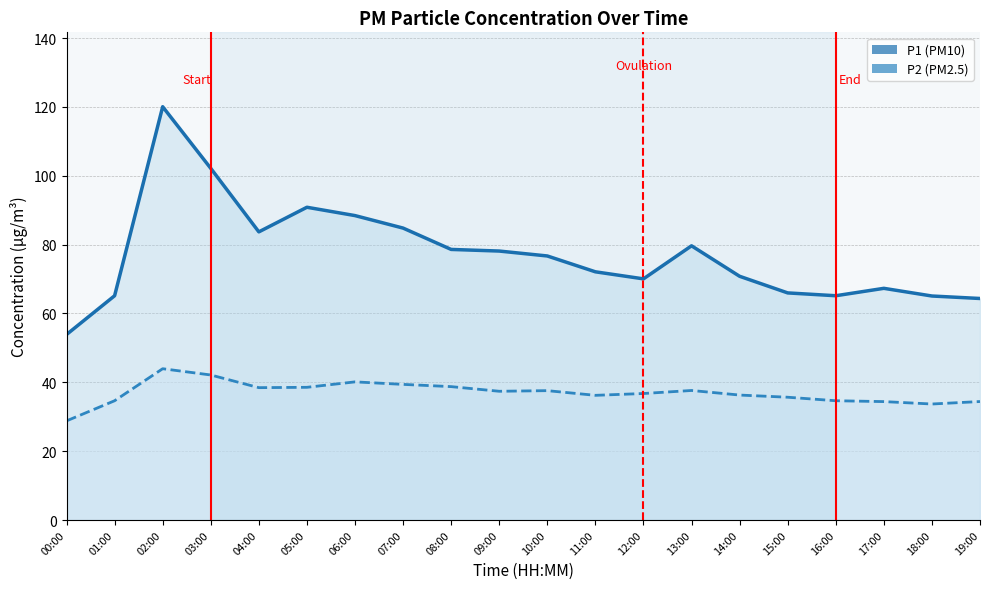

True or false: P2 line and P1 line cross at least once.

False